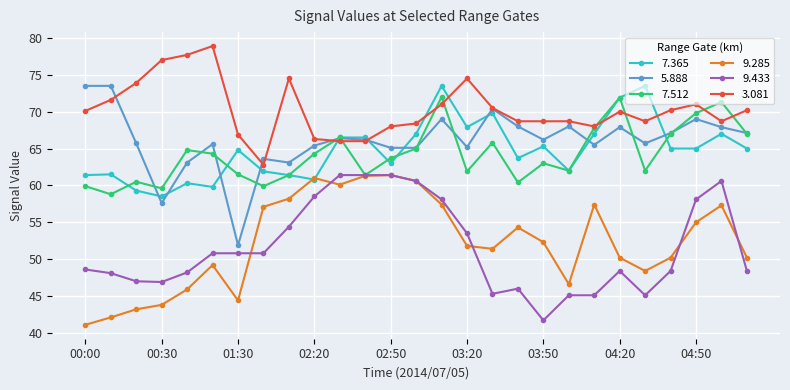

What is the value of the 3.081 point at the 15th from the left?

71.0